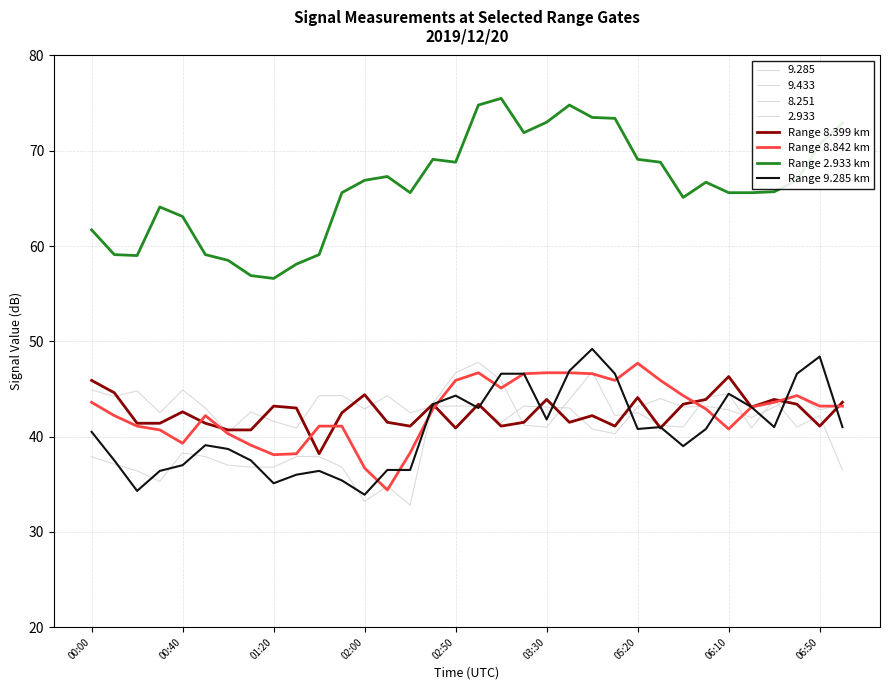

At how many categories does at least one series exceed 57?

32